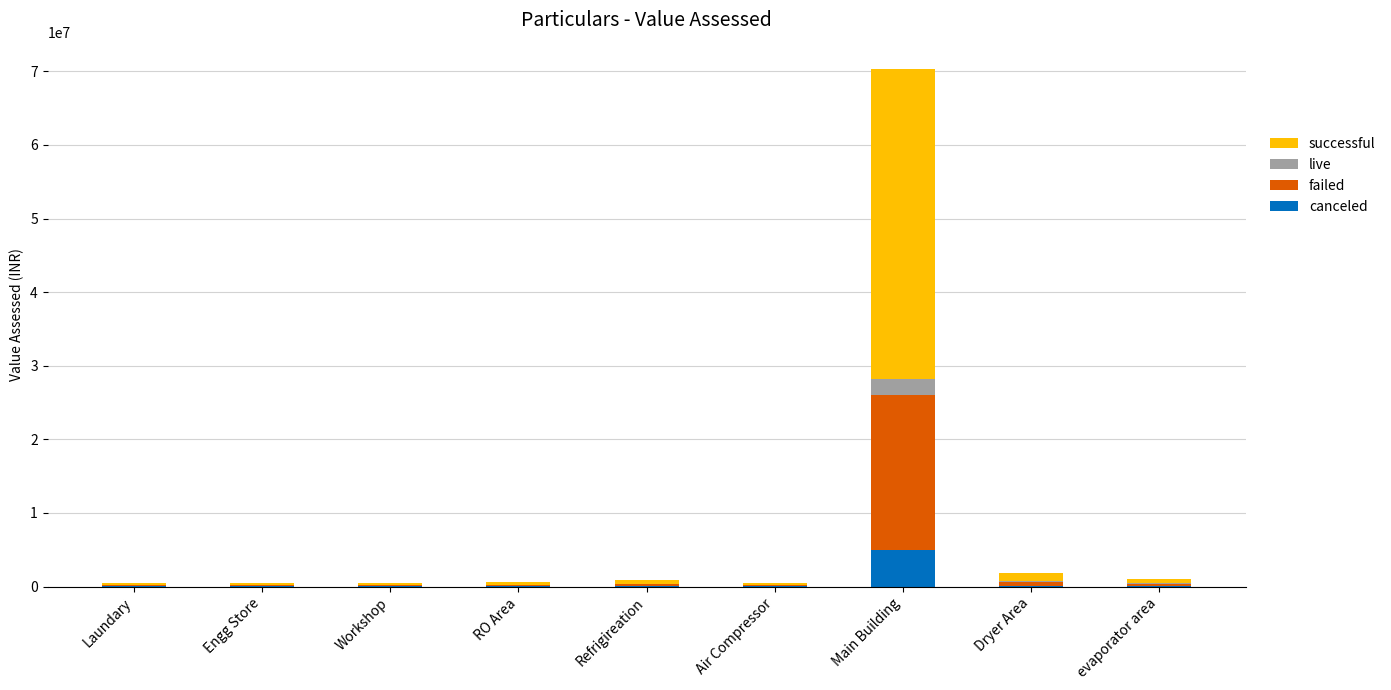

Count the number of categories in the chart.

9